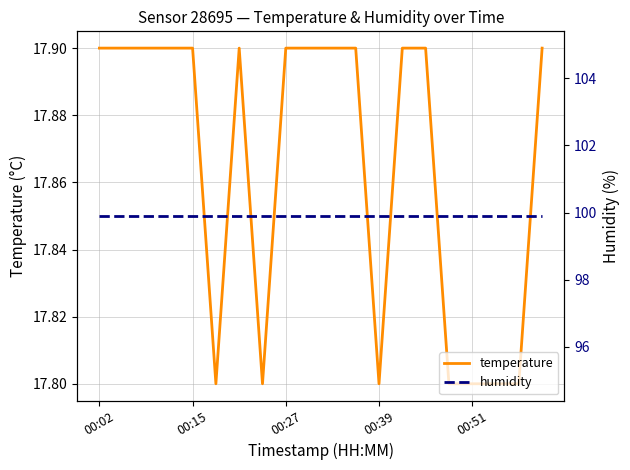

The value of temperature at 9 is 11.6. True or false?

False